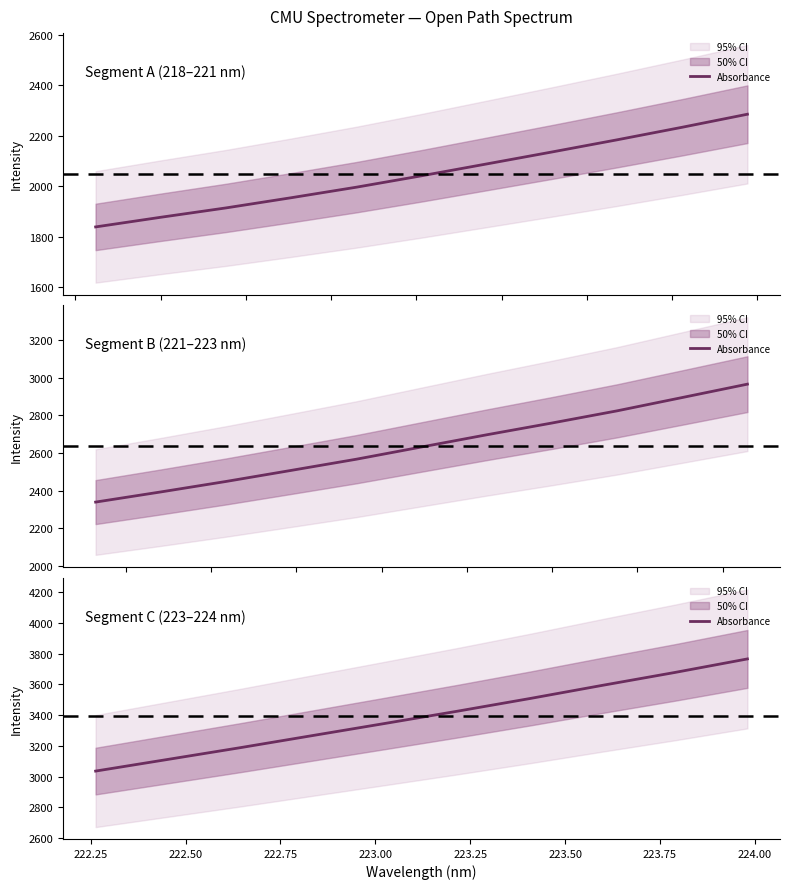

Read the value at 223.00.

3346.6